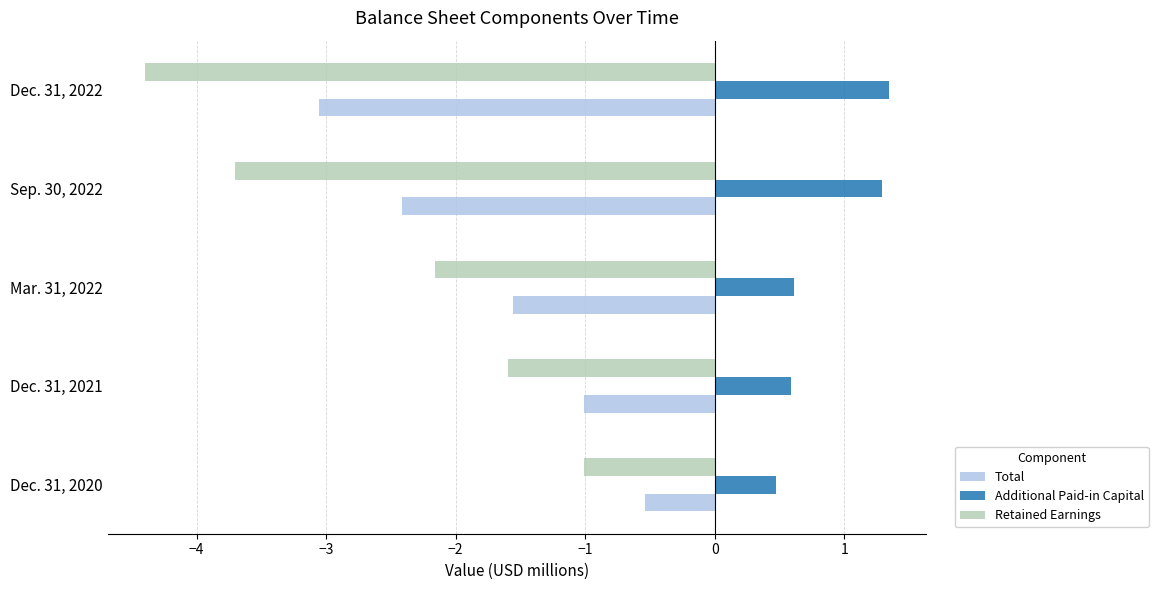

List the series in order of their overall mean, highest first.

Additional Paid-in Capital, Total, Retained Earnings